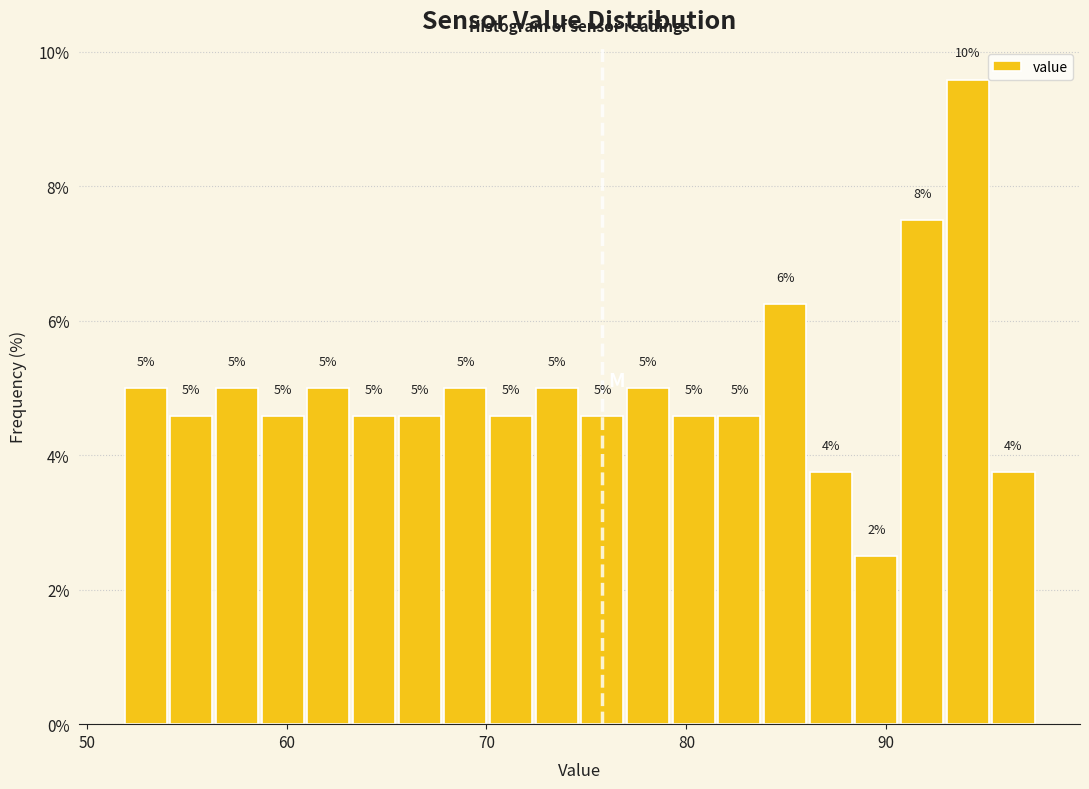

Around what value on the x-axis is the tallest bar? Give the approximate position of its centre, as read against the axis.

94